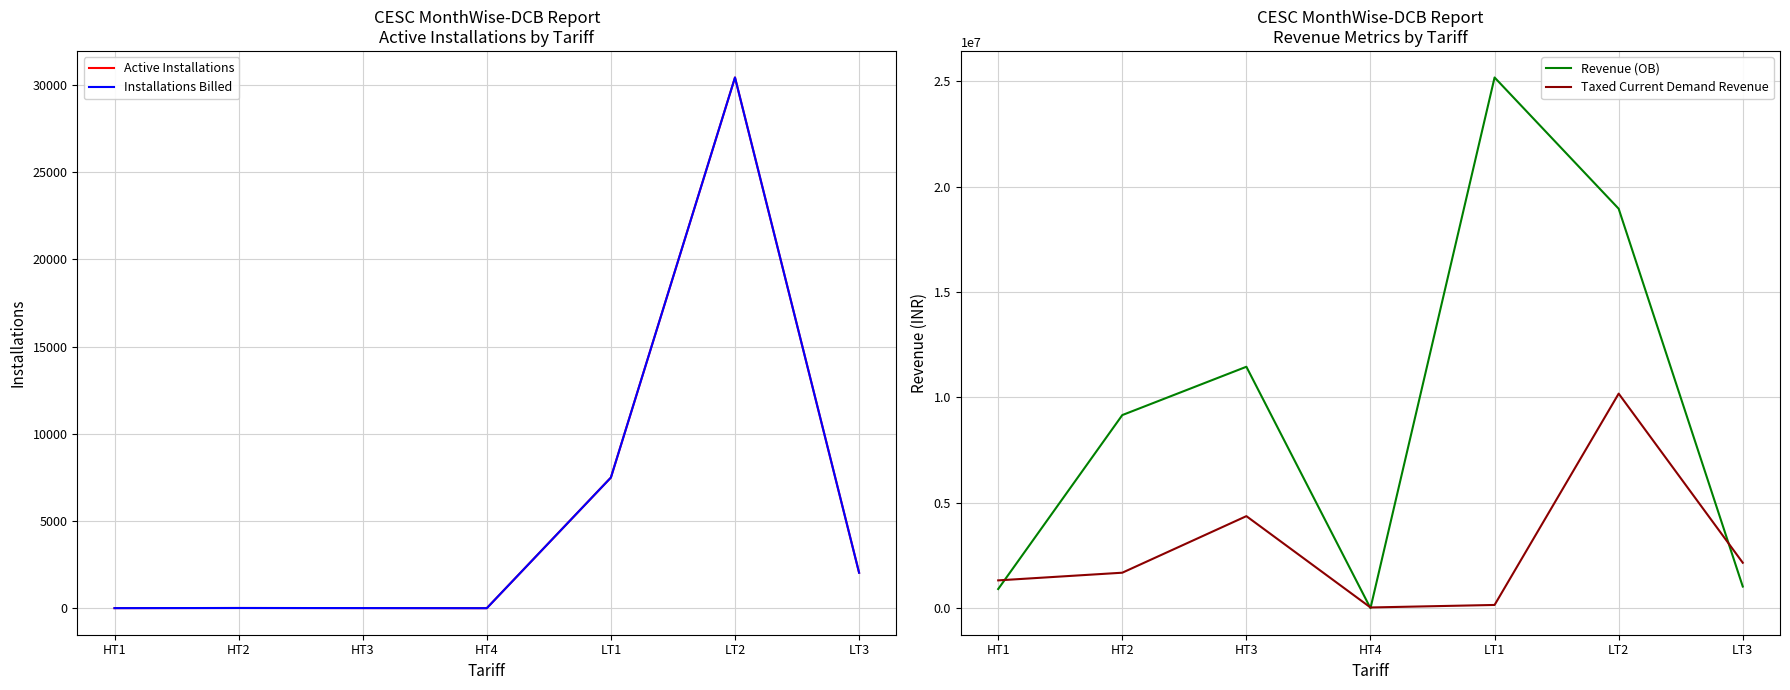

Which series has the largest range (max minus min)?

Revenue (OB)